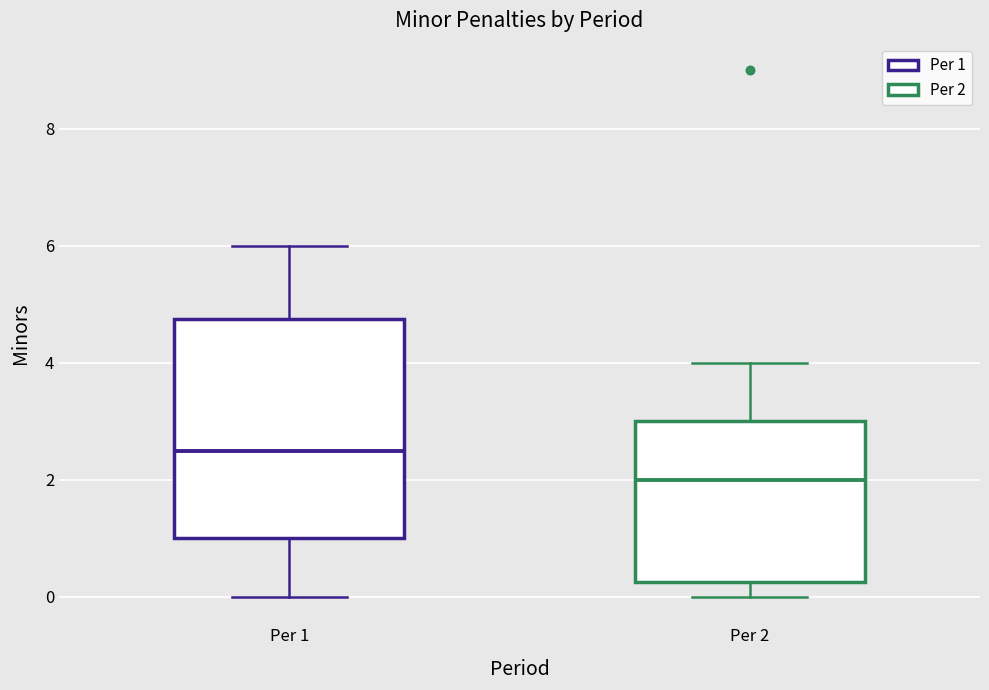

Reading left to right, read every box against the y-axis: the position of its median line, the range the box covers, and the ends of its whiskers. The values are not printed on the chart, so give them approximately, as read against the axis.

Per 1: median 2.6, box 1.0 to 4.8, whiskers 0.0 to 6.0
Per 2: median 2.0, box 0.2 to 3.0, whiskers 0.0 to 4.0